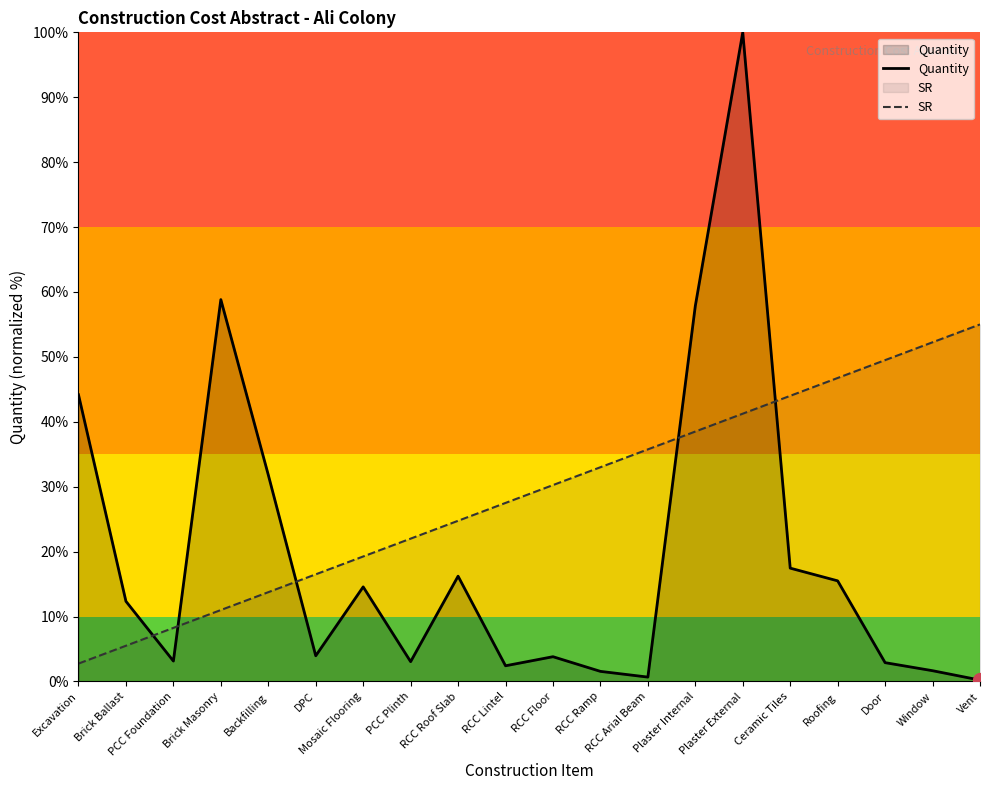

At which category is the sum across all series the highest?

Plaster External